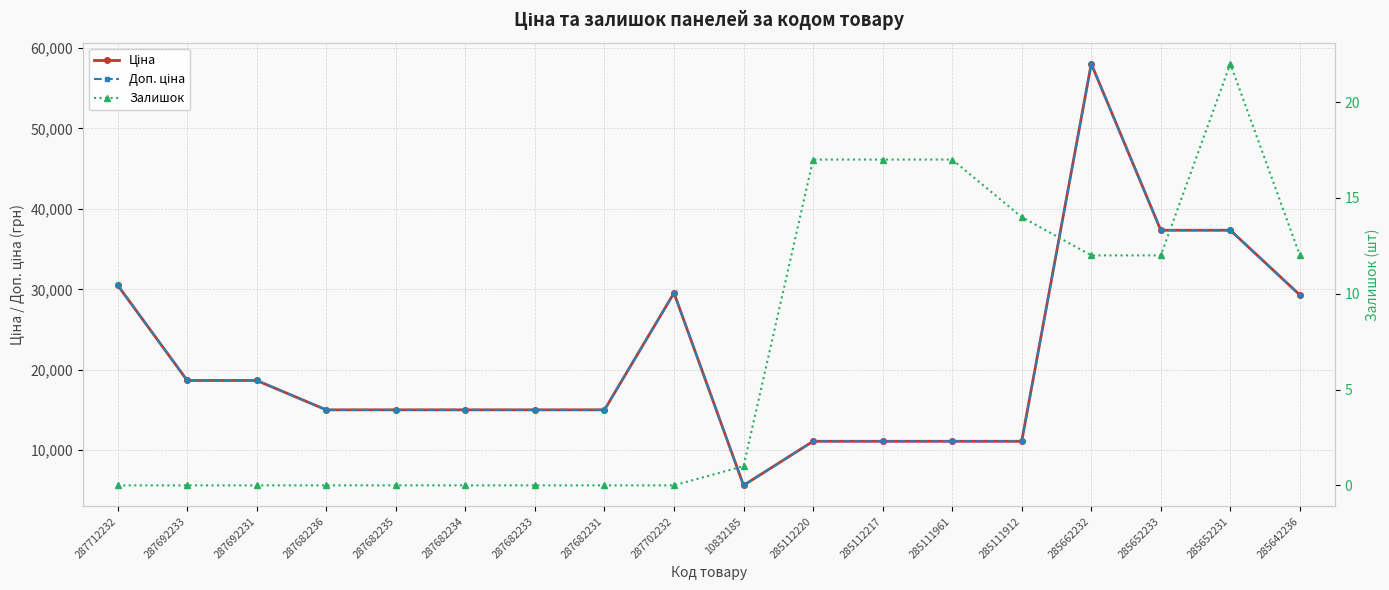

True or false: Ціна and Залишок intersect in this chart.

False